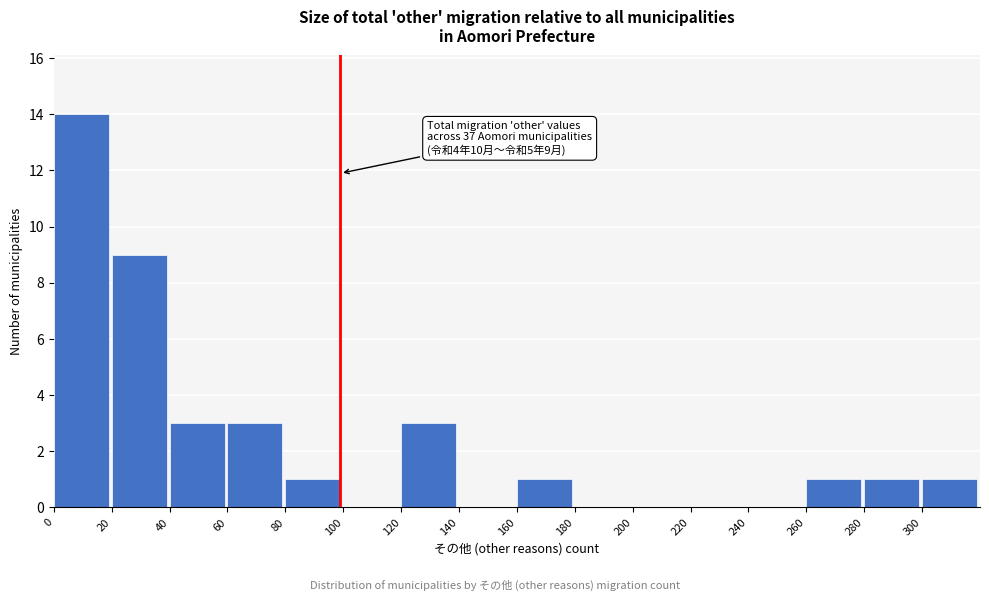

Which range on the x-axis has the tallest bar?

0 to 20